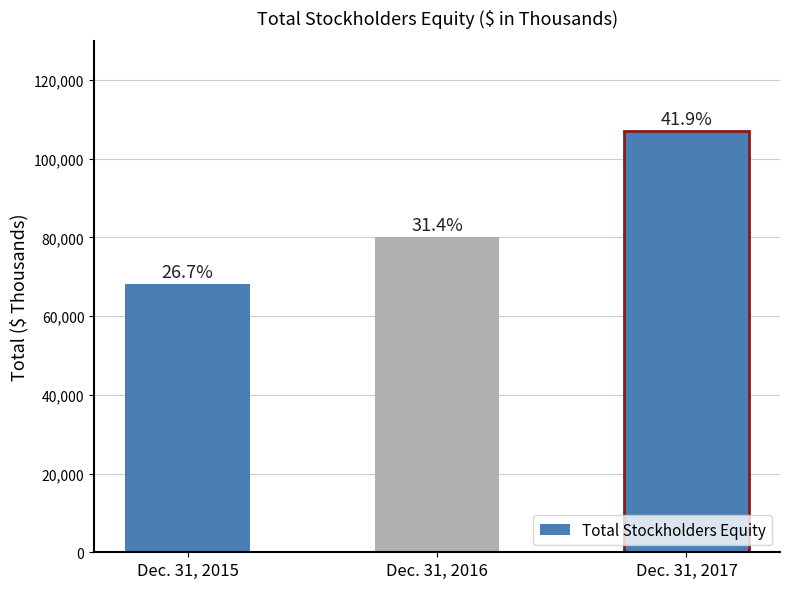

What is the value of the 3rd bar from the left?

107001